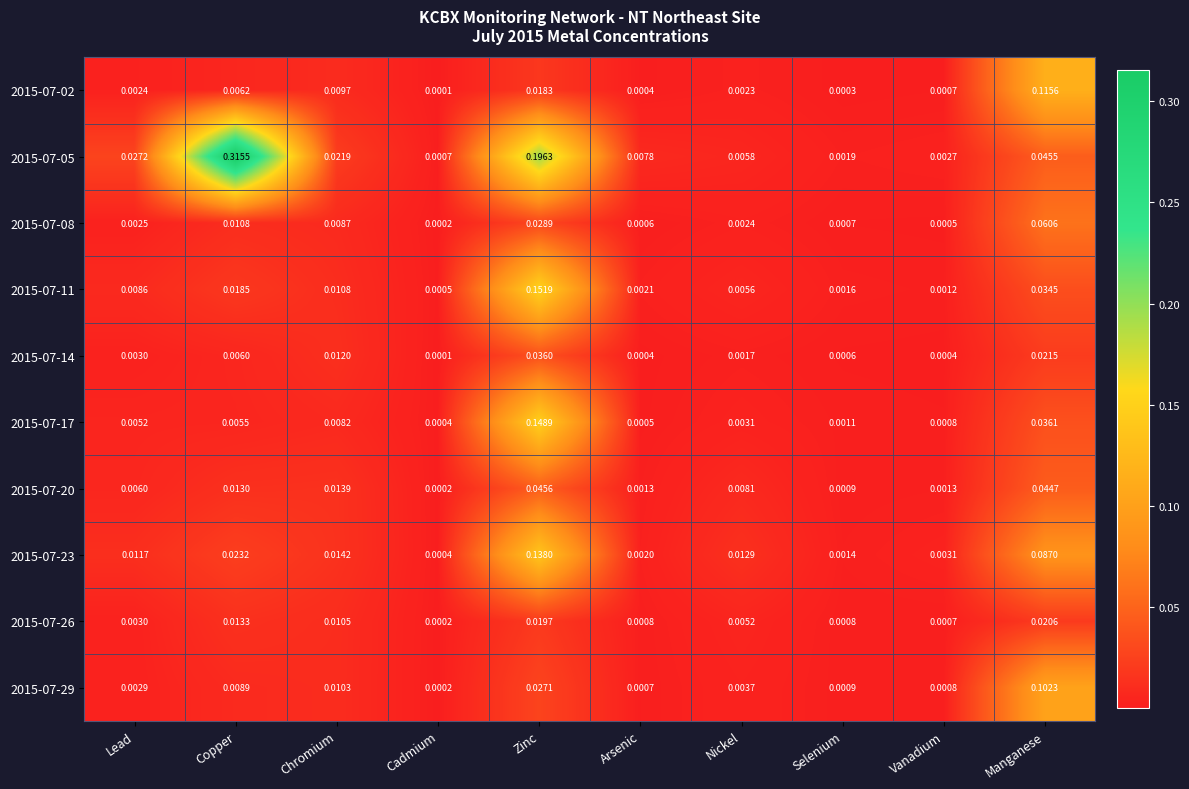

Where is 2015-07-14 nearest to the value 0?

Cadmium